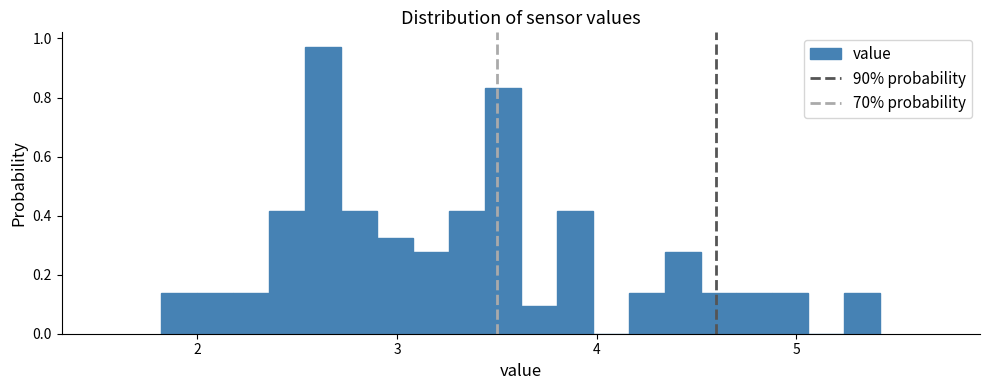

Around what value on the x-axis is the tallest bar? Give the approximate position of its centre, as read against the axis.

2.6